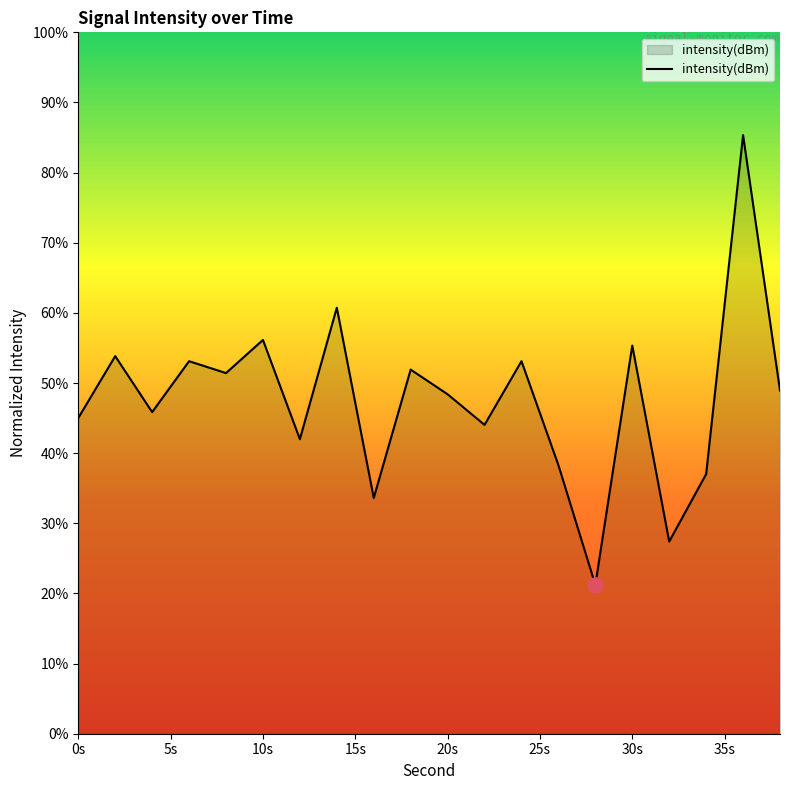

What is the maximum value shown in the chart?

85.3